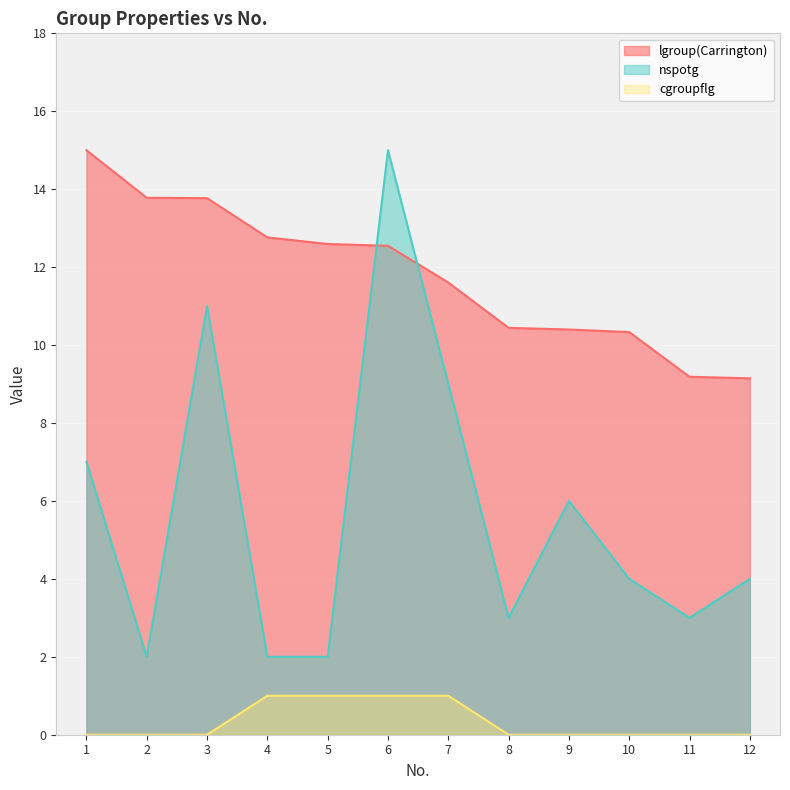

Is the value of lgroup(Carrington) at 2 greater than the value of cgroupflg at 5?

Yes